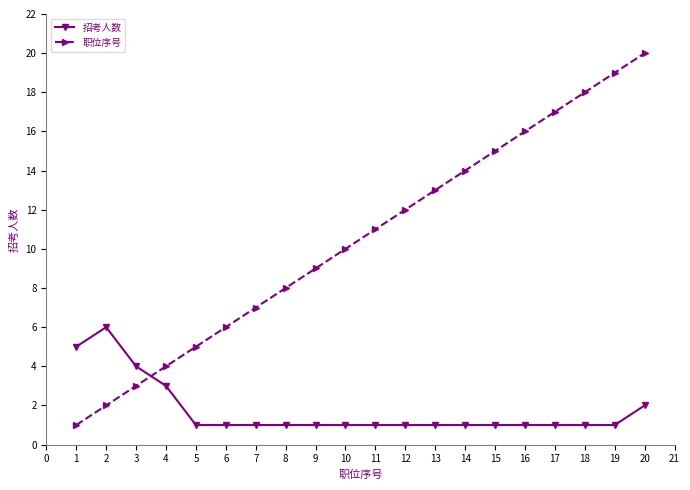

List the series in order of their peak value, lowest first.

招考人数, 职位序号